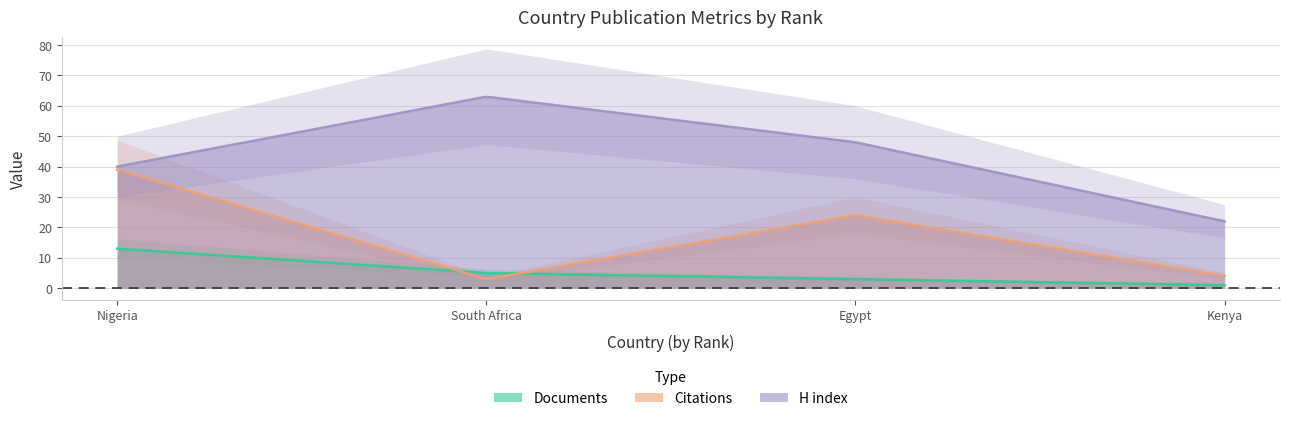

What is the label of the 3rd point from the right?

South Africa